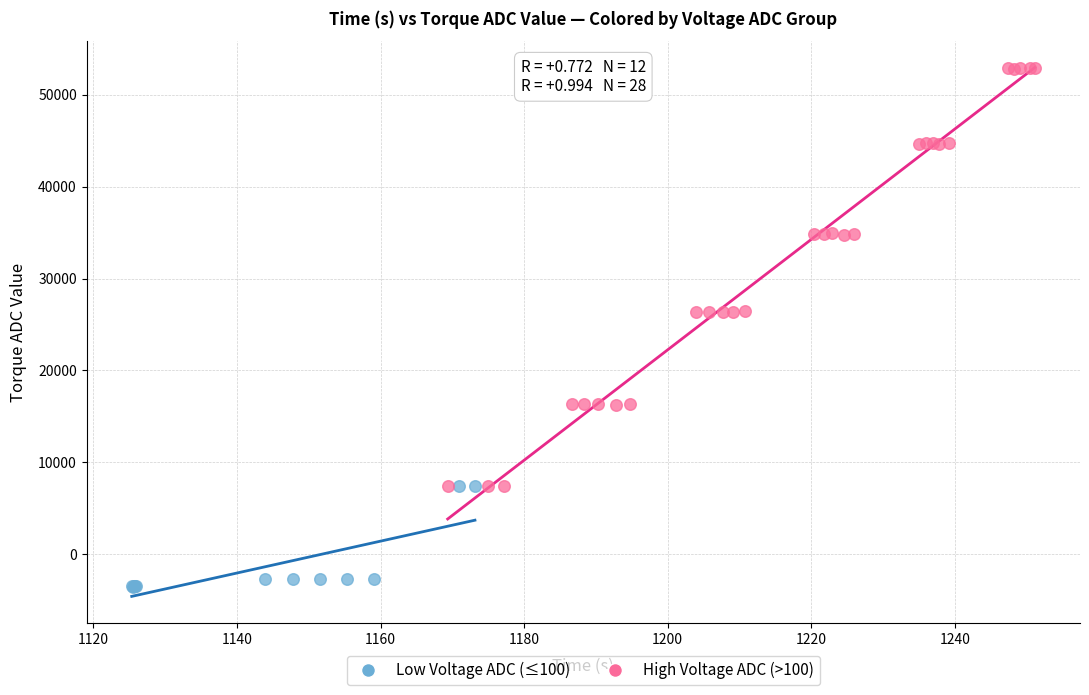

What are all the series names shown in the legend?

Low Voltage ADC (≤100), High Voltage ADC (>100)